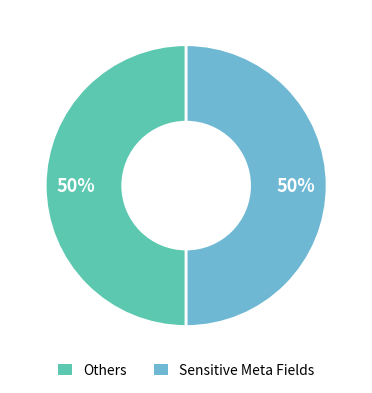

Do Sensitive Meta Fields and Others together represent more than half of the pie?

Yes